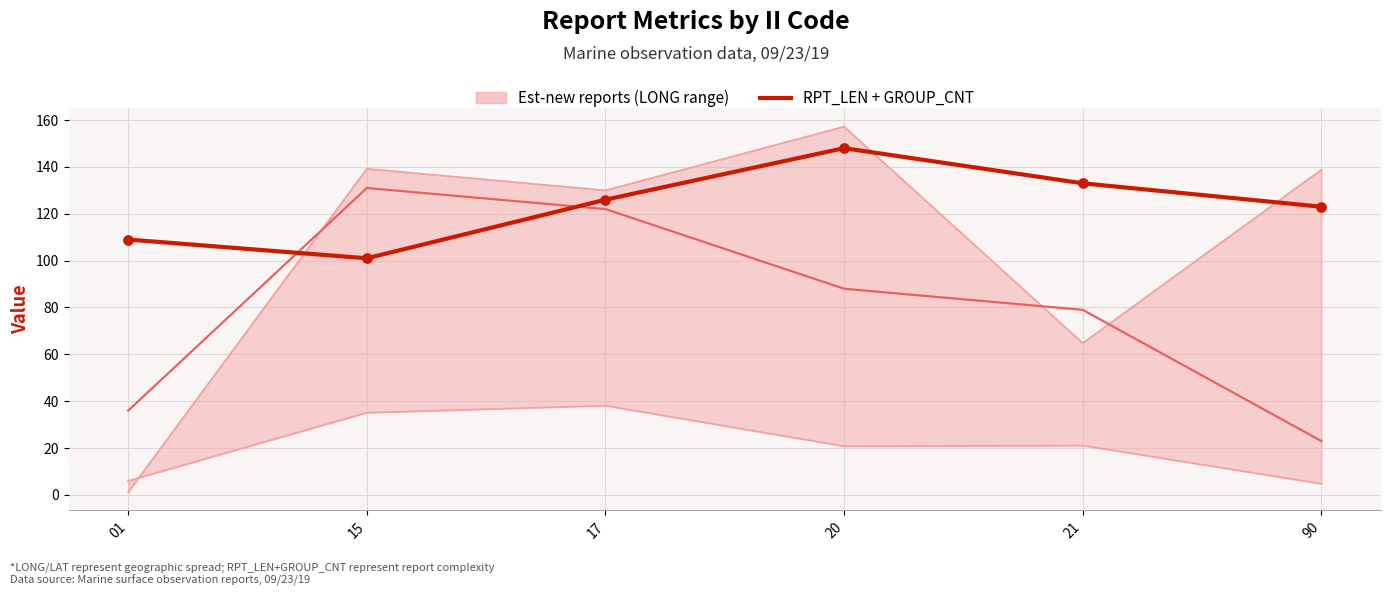

At how many categories does at least one series exceed 23?

6